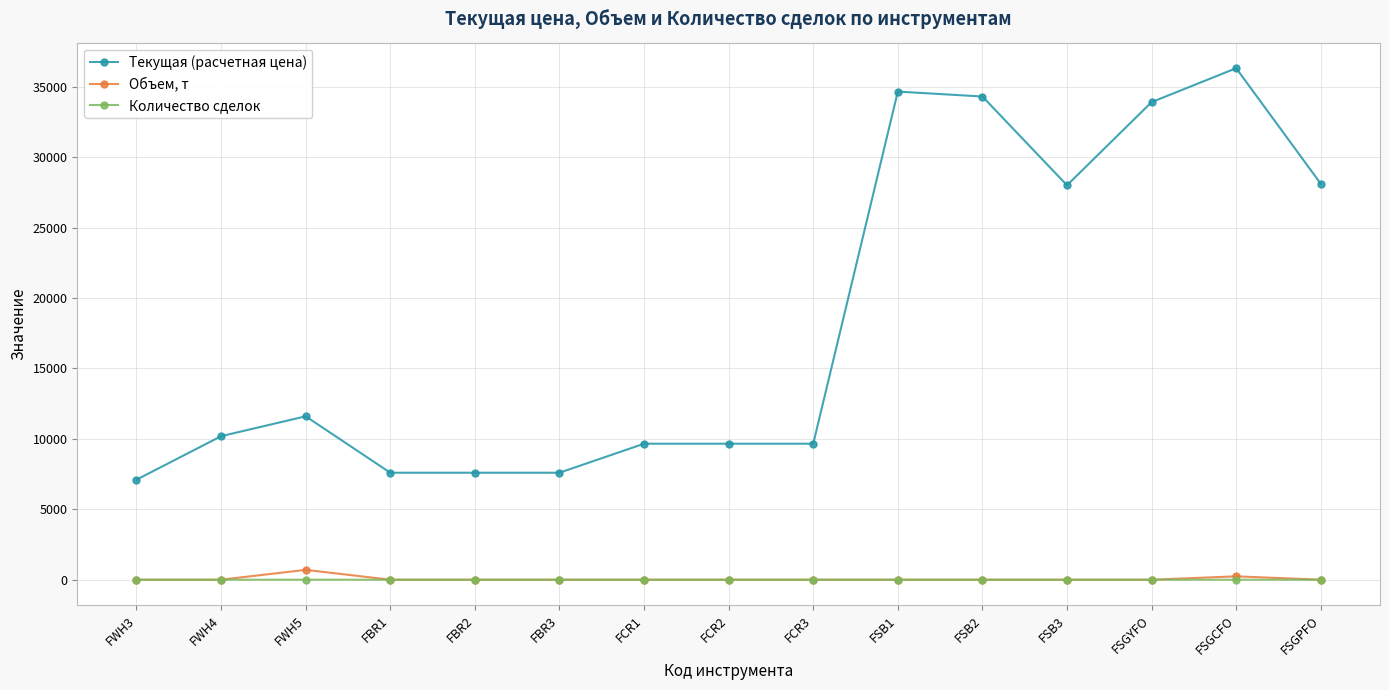

True or false: Количество сделок and Текущая (расчетная цена) cross at least once.

False